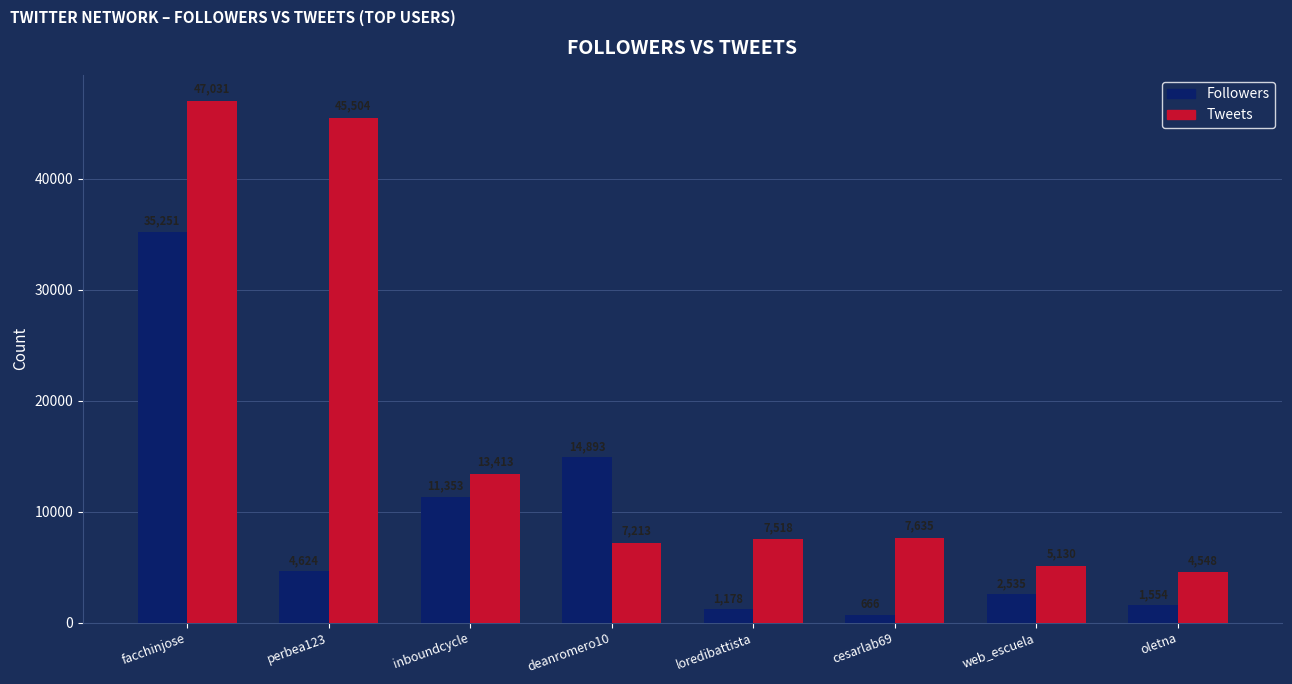

At web_escuela, list the series in order from smallest to largest.

Followers, Tweets